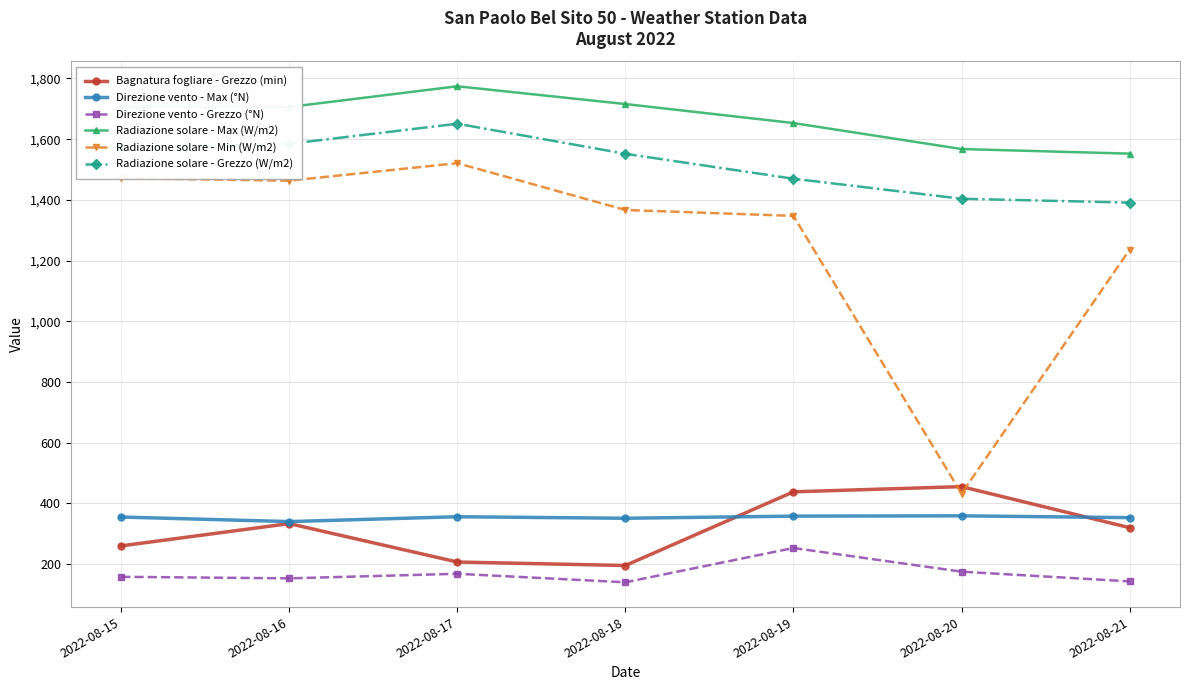

What is the minimum value for Direzione vento - Grezzo (°N)?

140.0